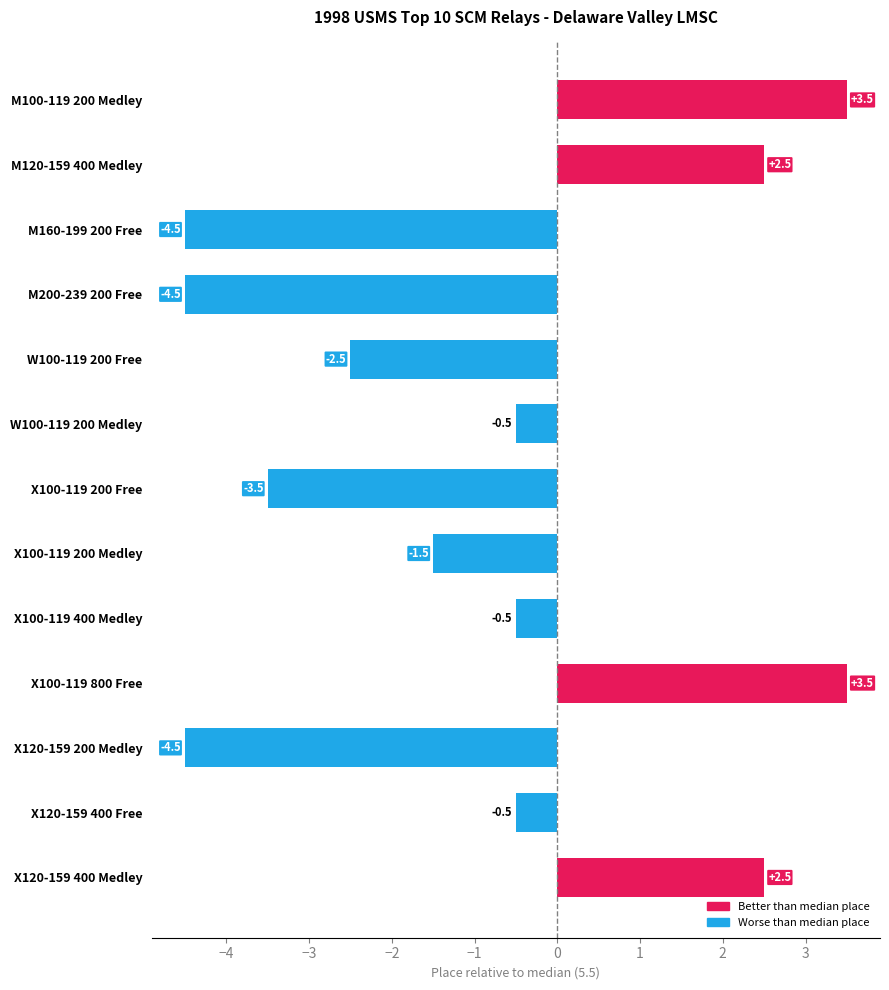

Reading bottom to top, list all the values displayed in this chart.

2.5	-0.5	-4.5	3.5	-0.5	-1.5	-3.5	-0.5	-2.5	-4.5	-4.5	2.5	3.5